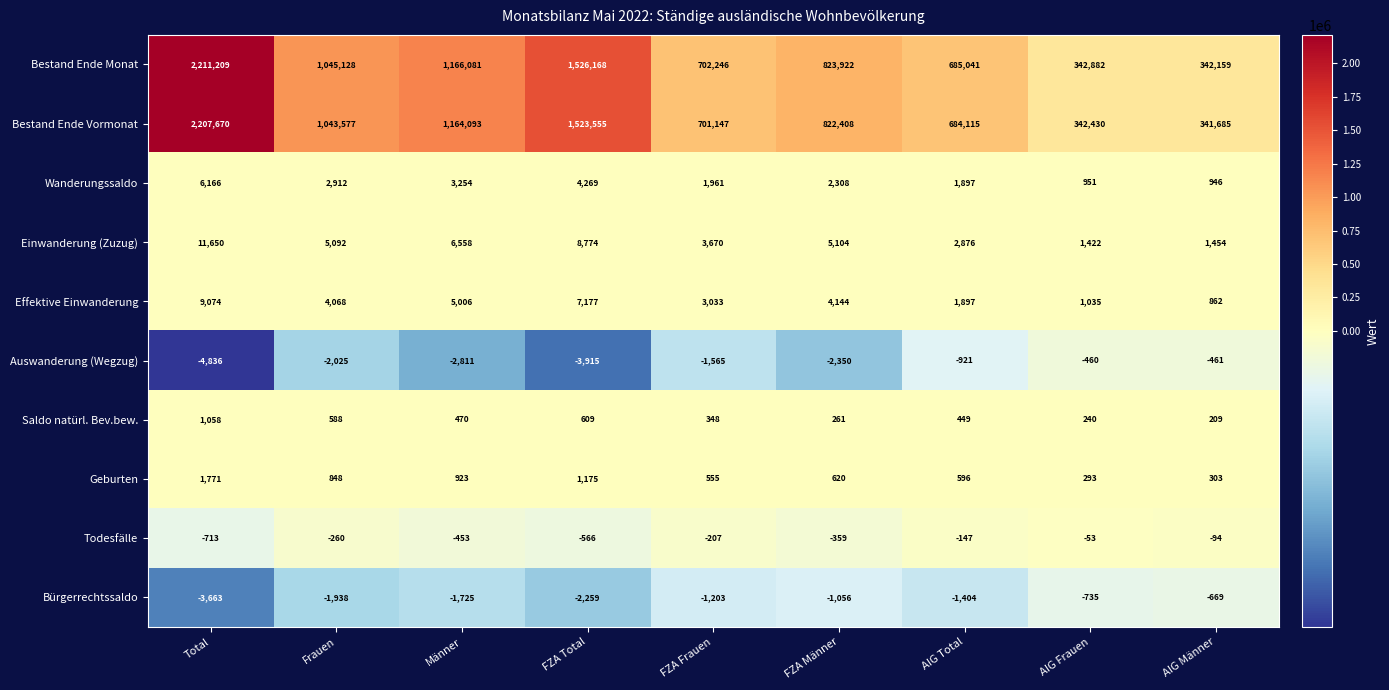

At FZA Männer, list the series in order from smallest to largest.

Auswanderung (Wegzug), Bürgerrechtssaldo, Todesfälle, Saldo natürl. Bev.bew., Geburten, Wanderungssaldo, Effektive Einwanderung, Einwanderung (Zuzug), Bestand Ende Vormonat, Bestand Ende Monat